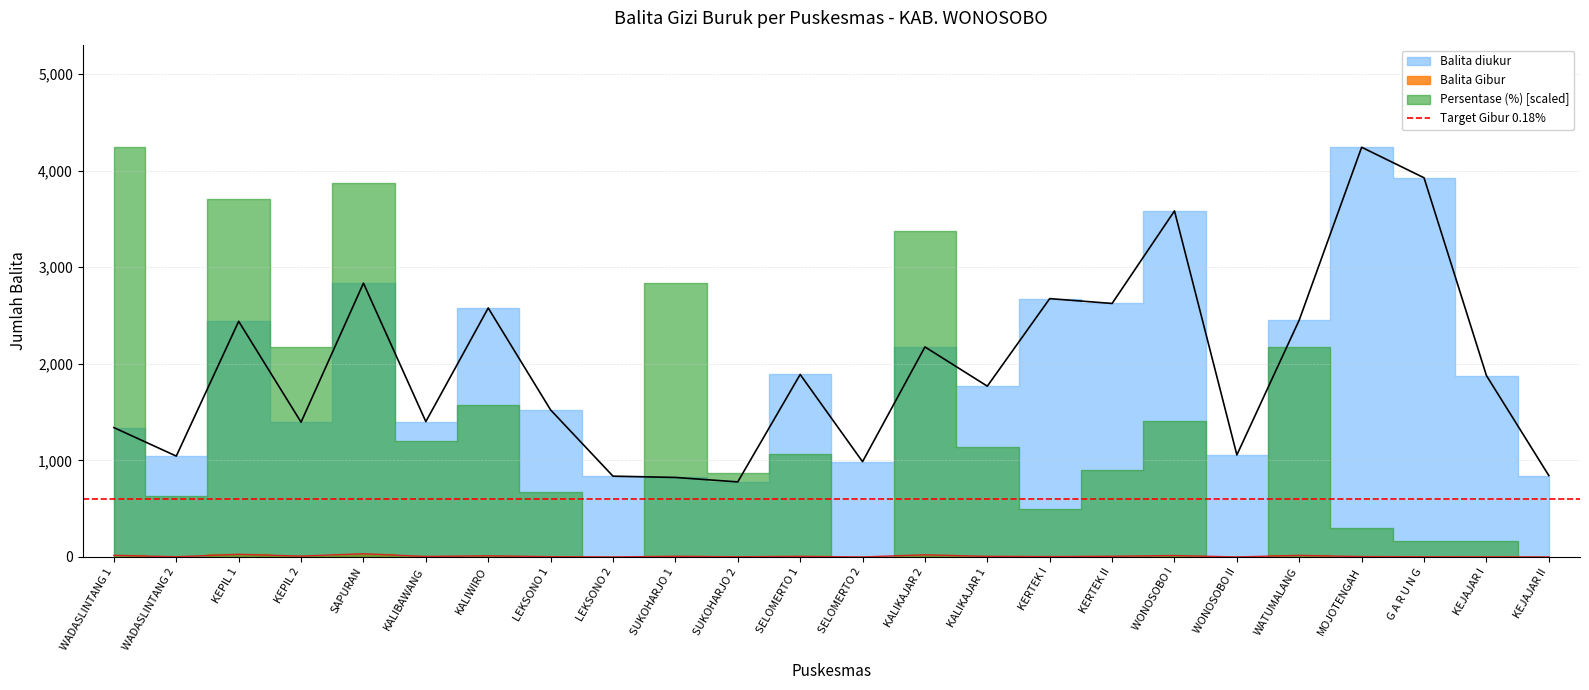

At which label does Balita Gibur reach its peak?

SAPURAN